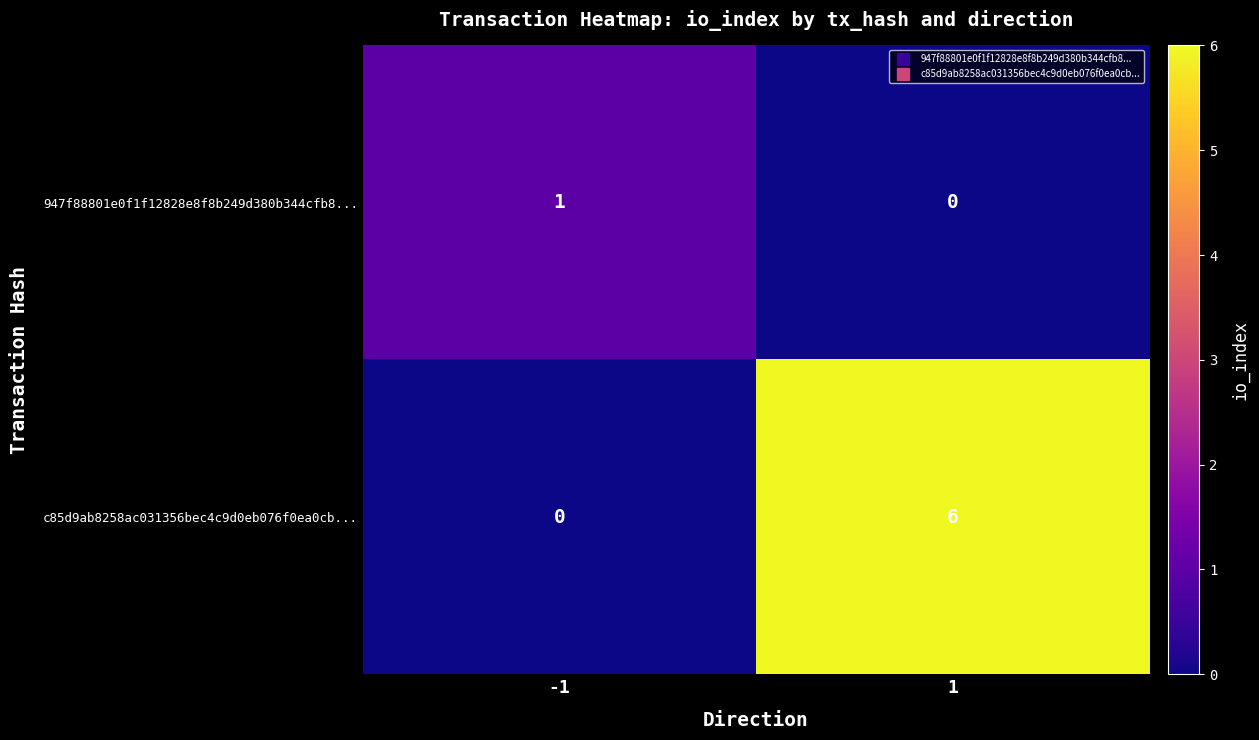

What is the difference between the highest and lowest values at 1?

6